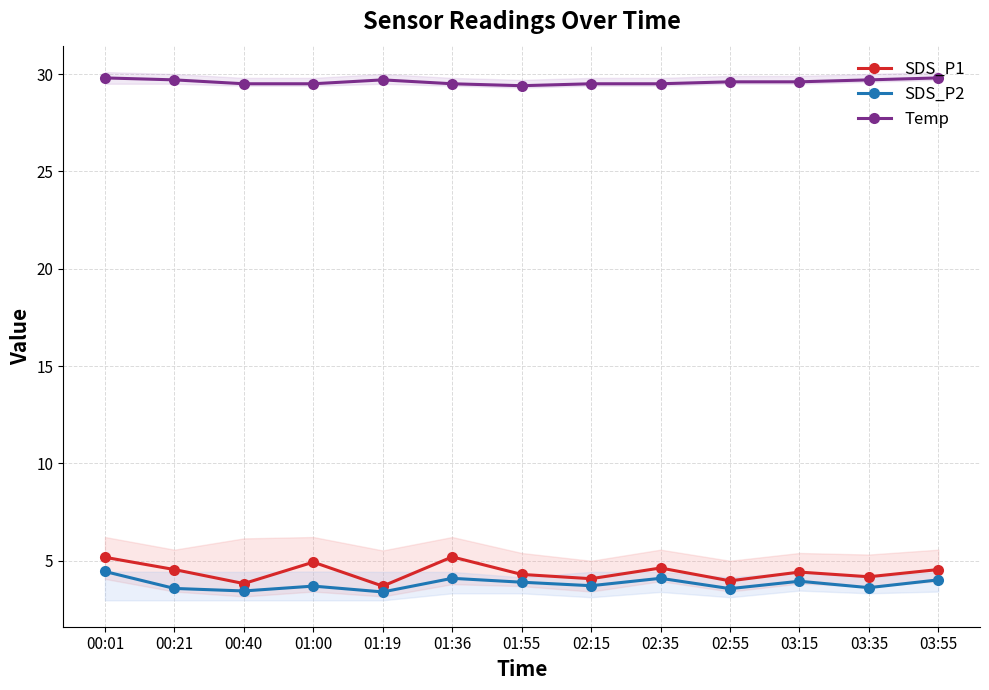

At how many categories does at least one series exceed 17?

13